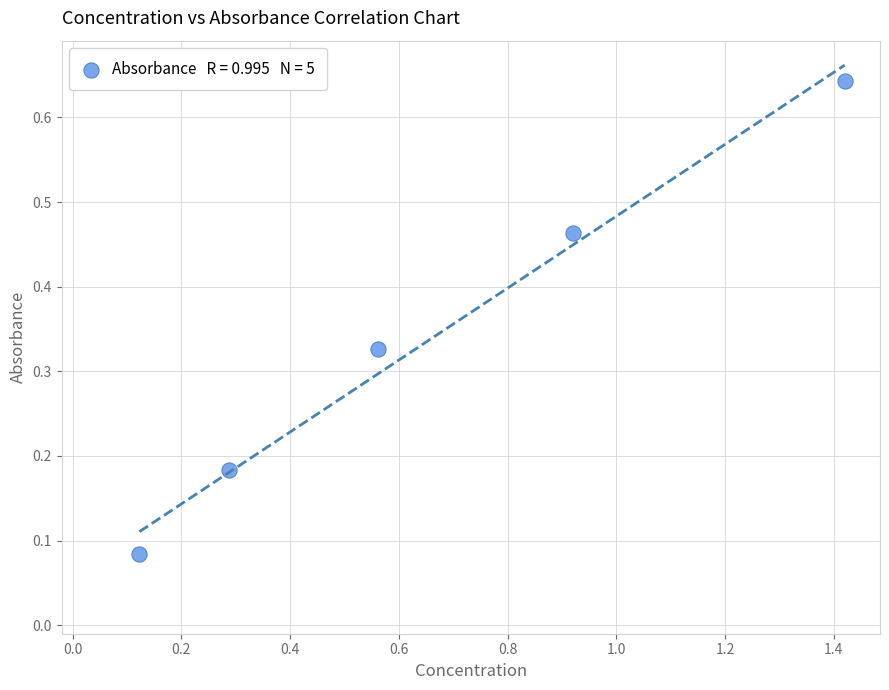

What is the range of X values (max minus min)?

1.3